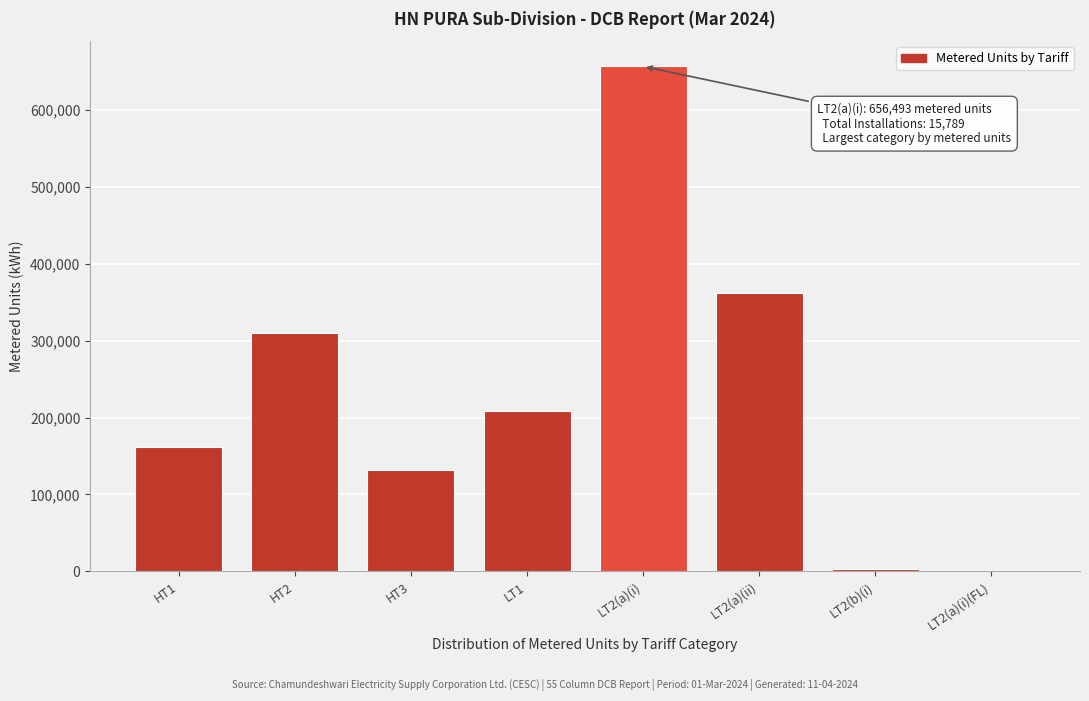

What is the sum of all values?

1833136